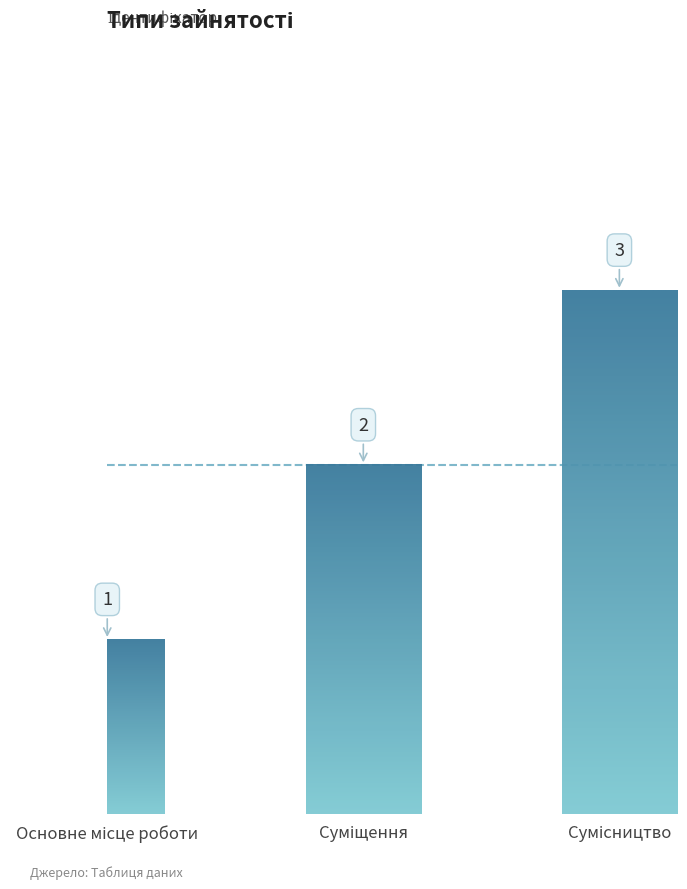

Rank the categories by value from highest to lowest.

Сумісництво, Суміщення, Основне місце роботи